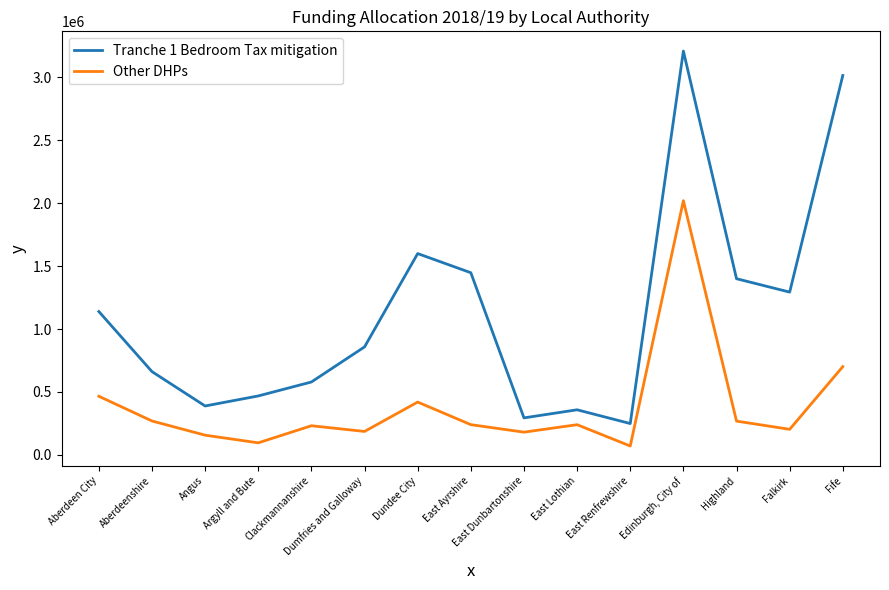

Which series has the widest spread of values?

Tranche 1 Bedroom Tax mitigation